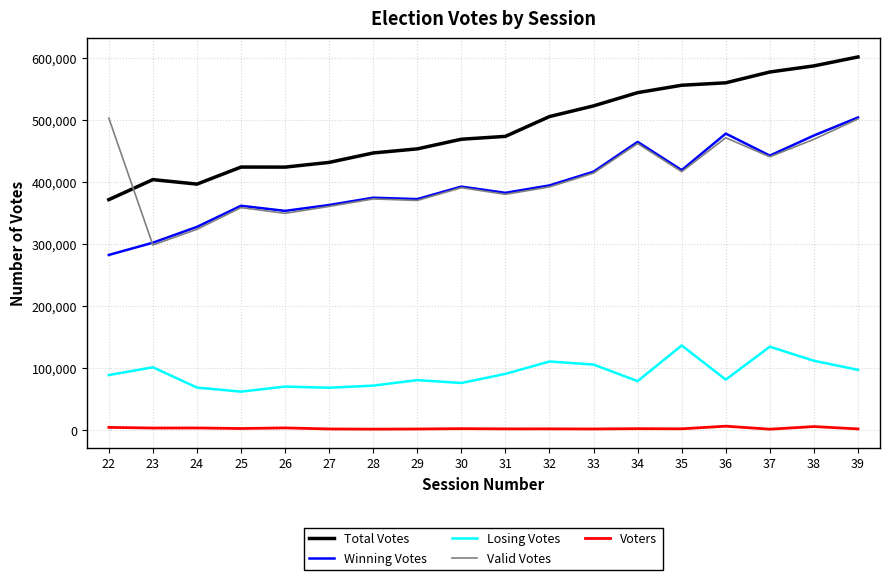

What is the sum of all Total Votes values?

8744877